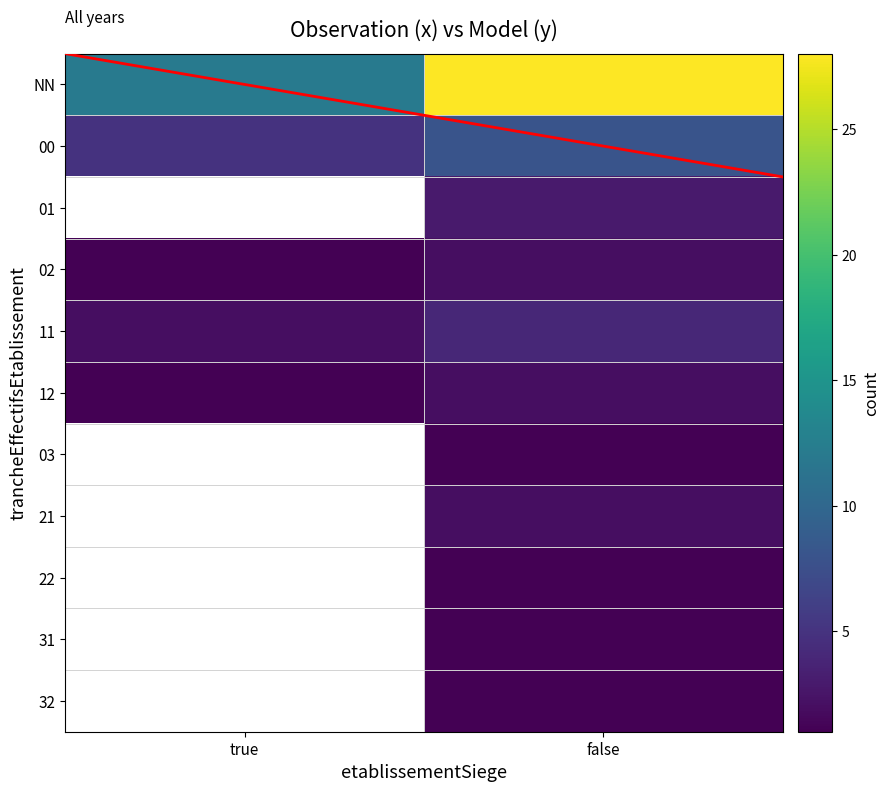

Is it true that 11 equals 3.3 at true?

False